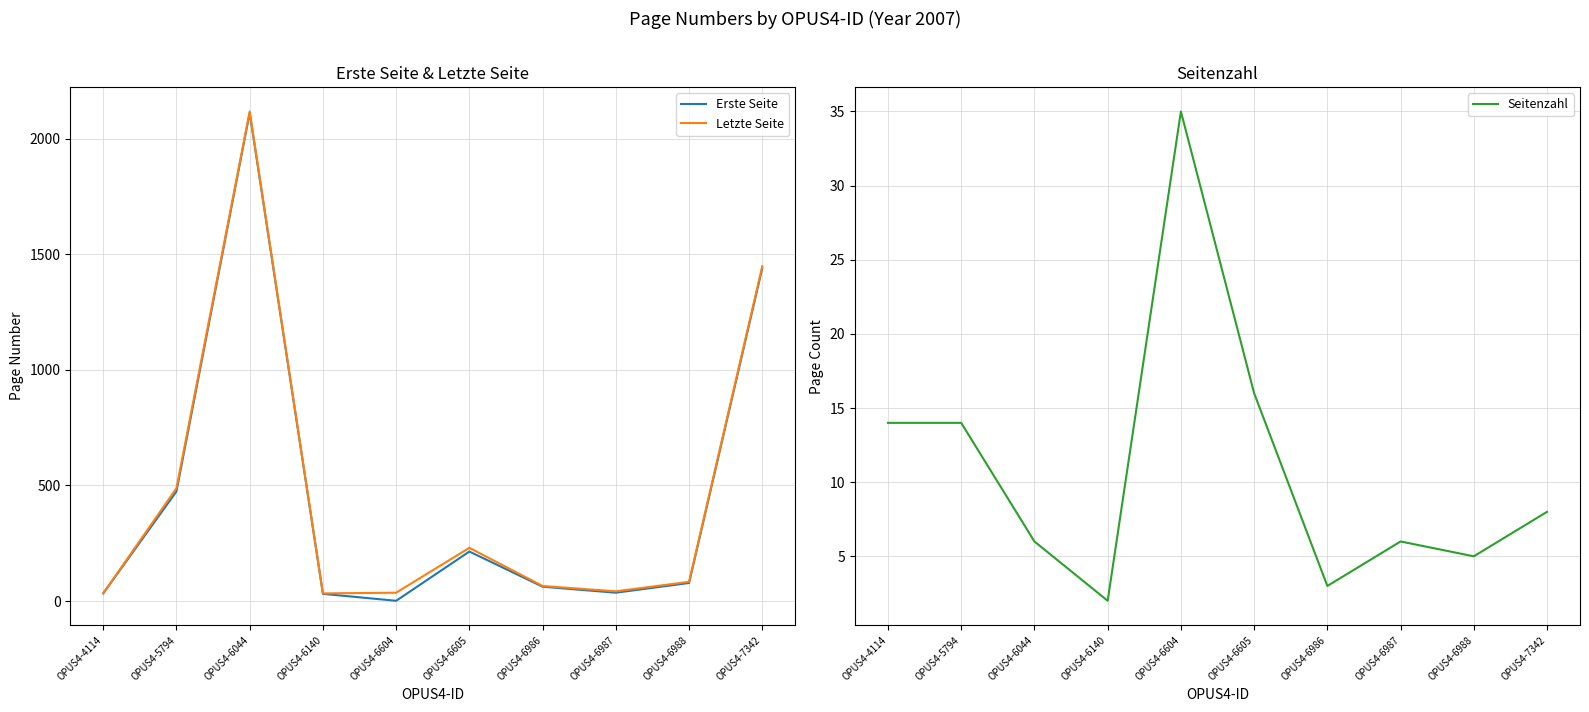

How many data points in Erste Seite are less than 78?

5